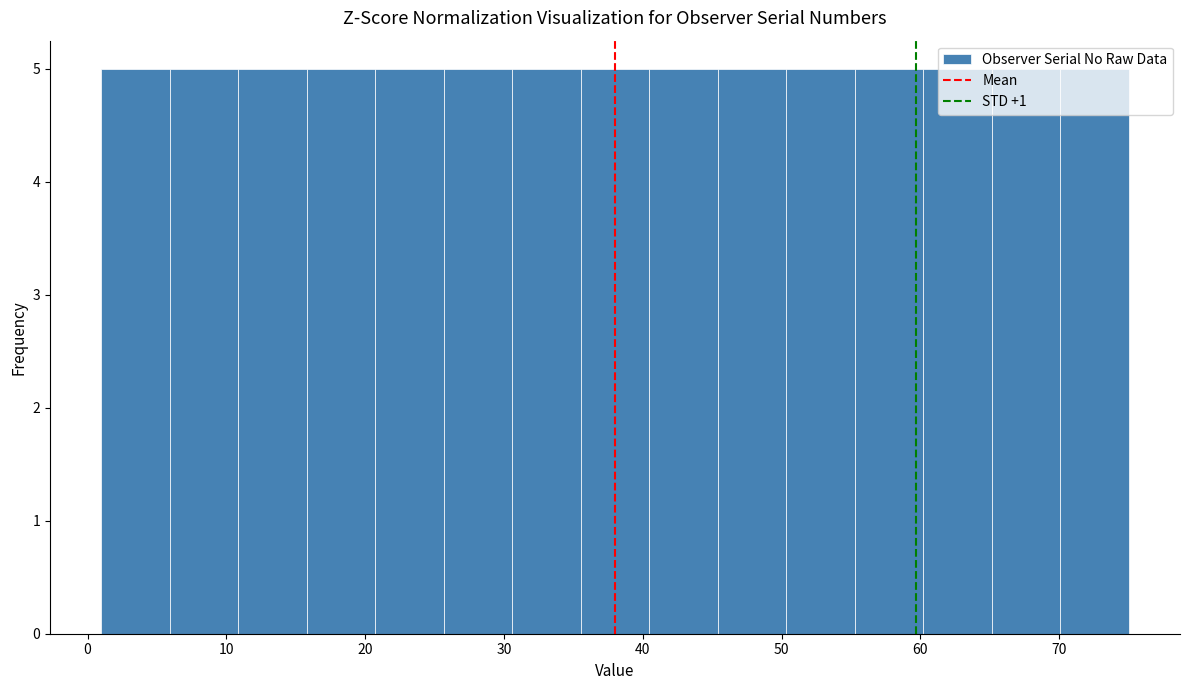

Reading left to right, transcribe this chart: for each bar, give the range it covers on the x-axis and its height. Neither the bar edges nor the heights are printed on the chart, so give them approximately, as read against the axes.

1 to 6: 5
6 to 11: 5
11 to 16: 5
16 to 21: 5
21 to 26: 5
26 to 31: 5
31 to 36: 5
36 to 40: 5
40 to 45: 5
45 to 50: 5
50 to 55: 5
55 to 60: 5
60 to 65: 5
65 to 70: 5
70 to 75: 5